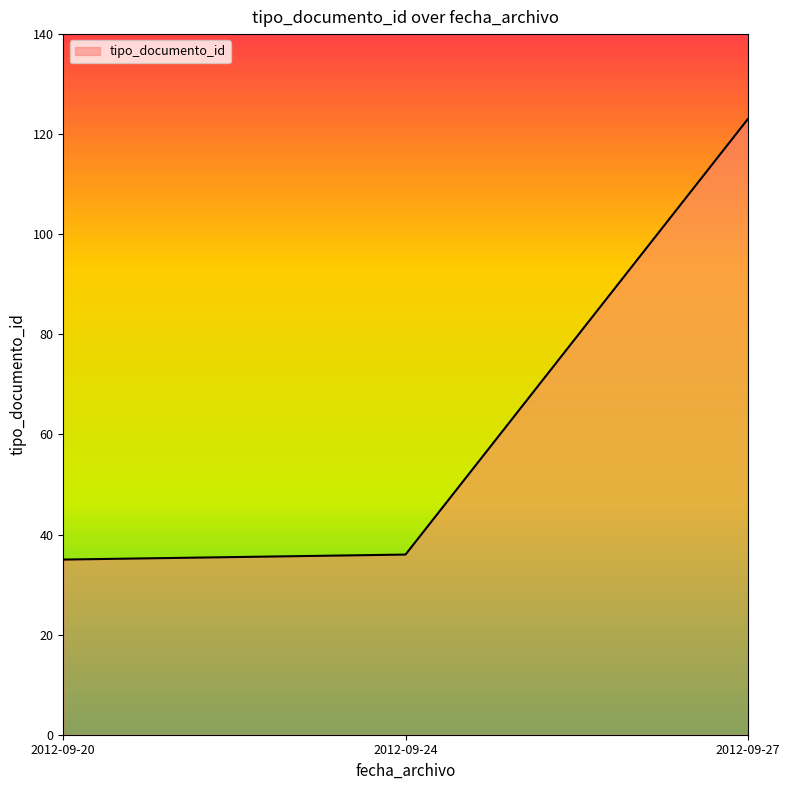

What is the ratio of the value at 2012-09-24 to the value at 2012-09-20?

1.0